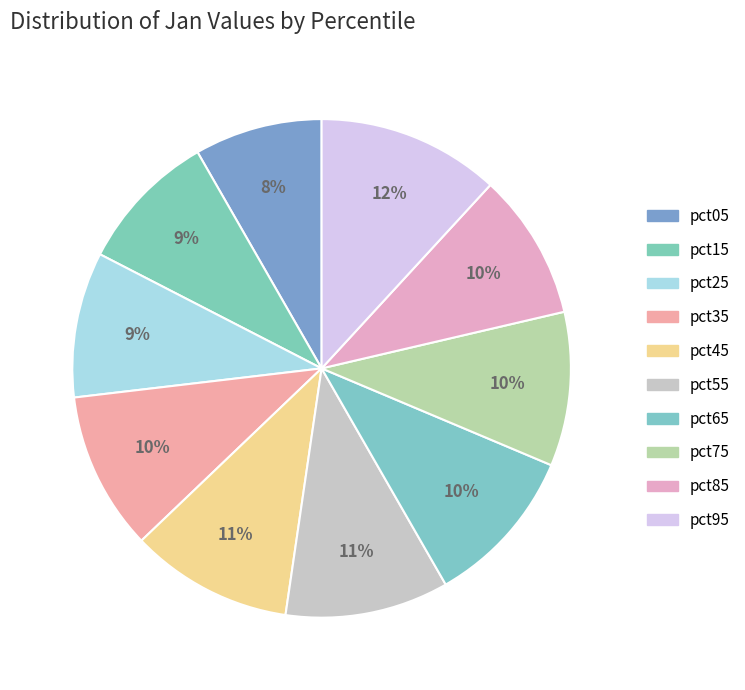

What percentage is NOT represented by pct85?

90.5%